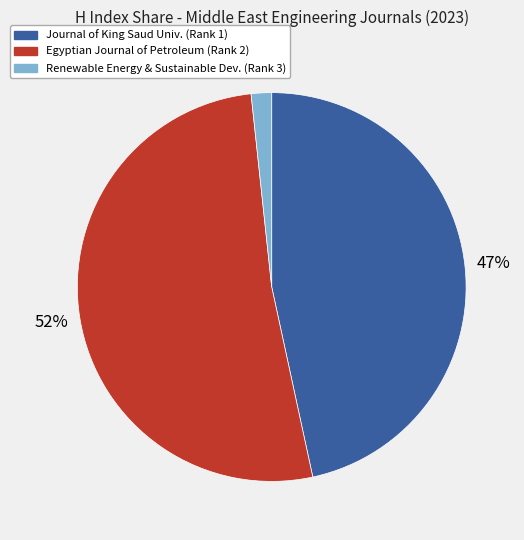

To the nearest percent, what is the difference between the largest and smallest slice percentages?

50%